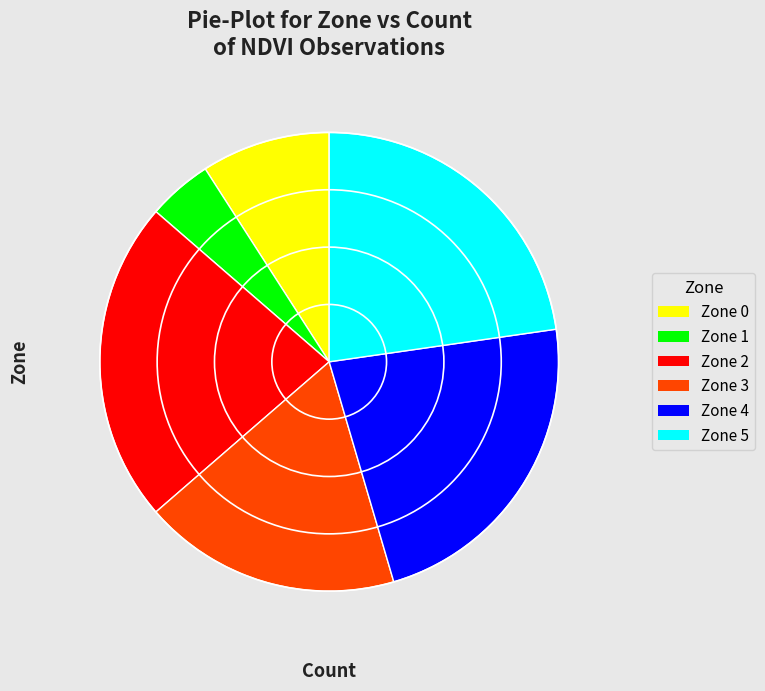

Between Zone 4 and Zone 3, which is larger?

Zone 4